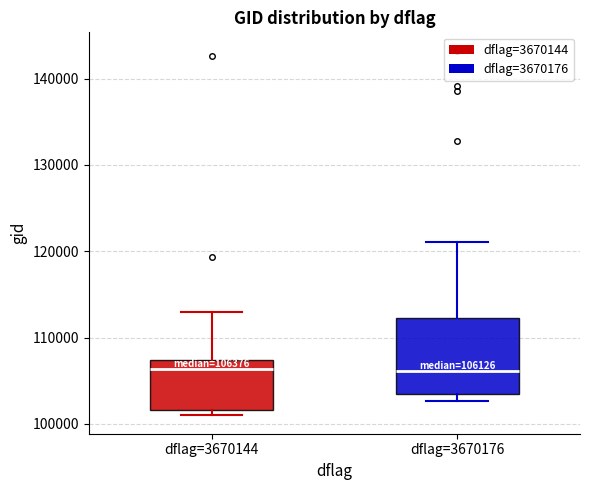

Which box is the tallest, from its lower edge to its upper edge?

dflag=3670176